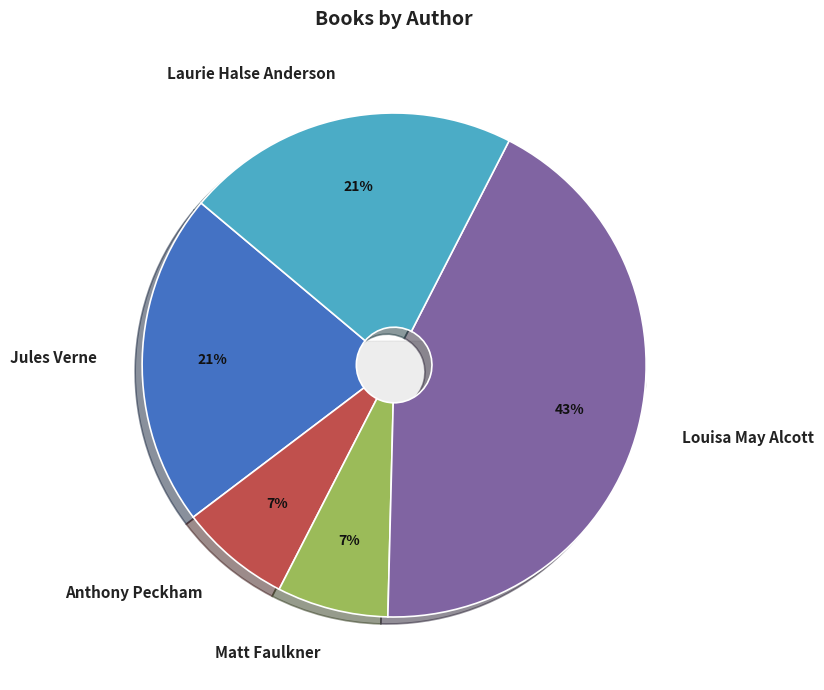

Is there a majority slice in this chart?

No